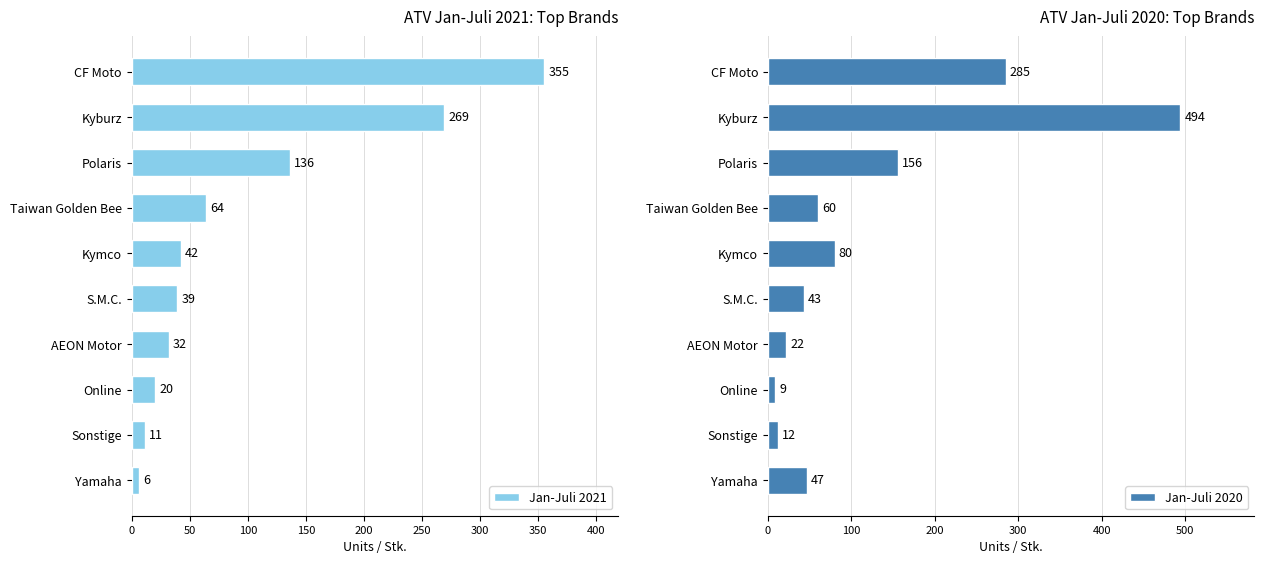

What is the smallest value displayed?

6